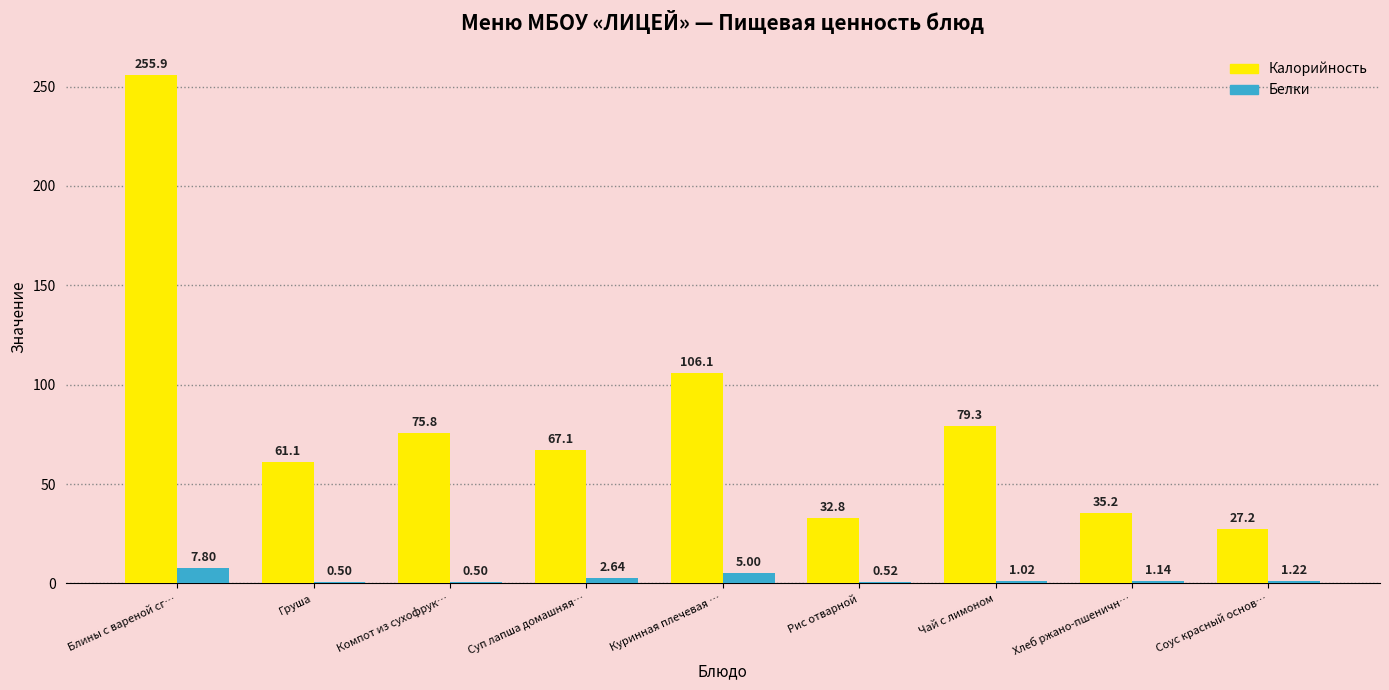

How many groups of bars are there?

9